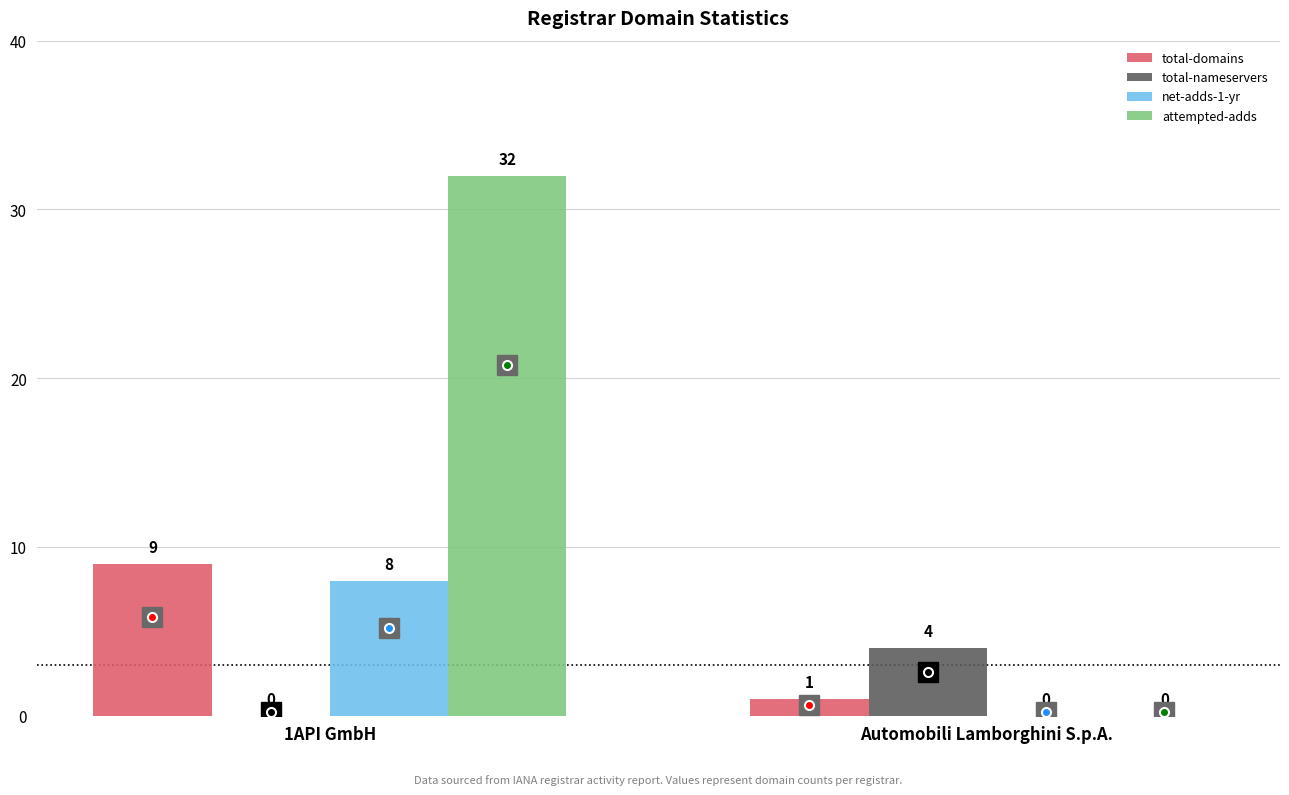

What is the sum of all attempted-adds values?

32